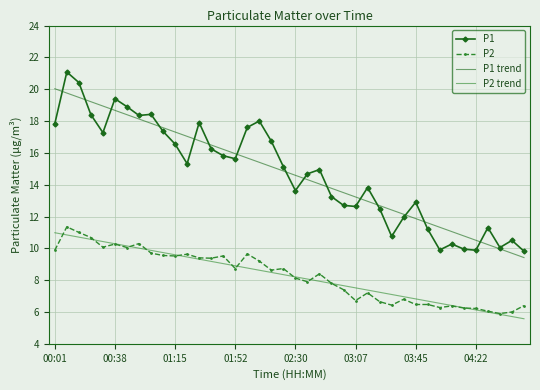

What is the minimum value for P1 trend?

9.4